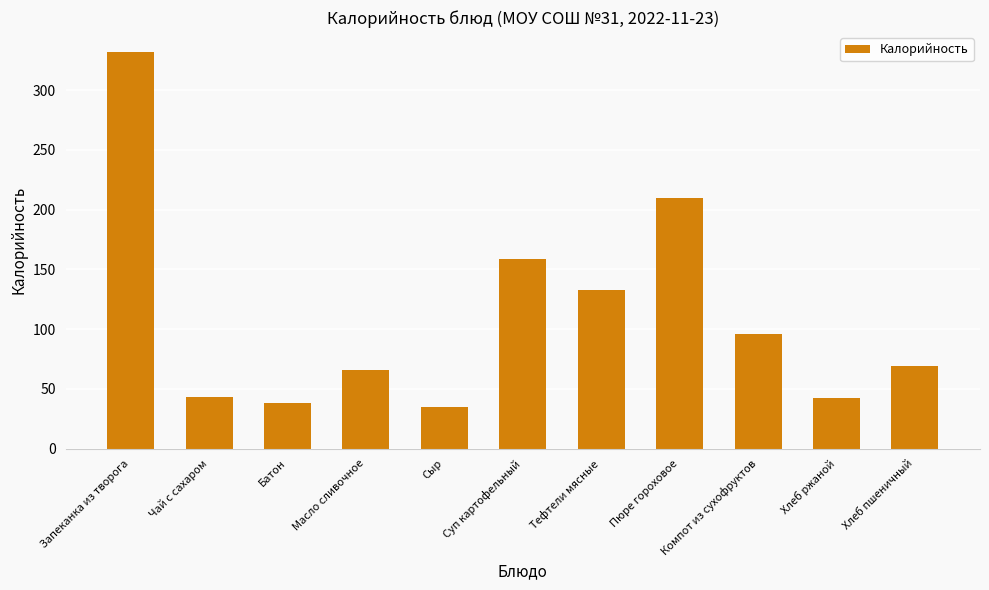

The chart shows a value of 59.4 at Чай с сахаром. True or false?

False